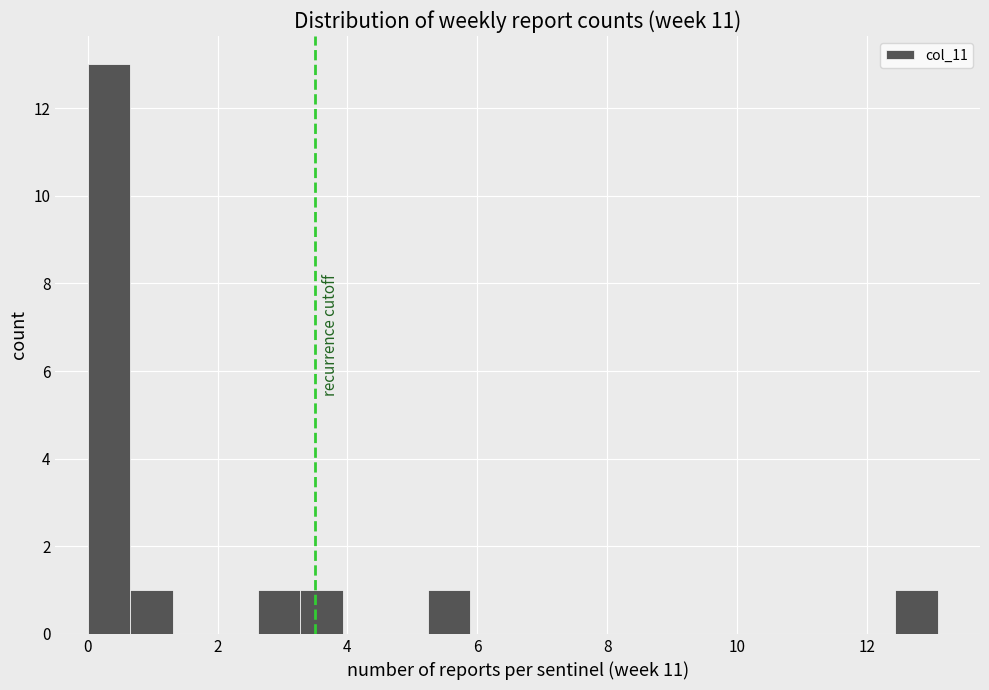

Around what value on the x-axis is the tallest bar? Give the approximate position of its centre, as read against the axis.

0.4